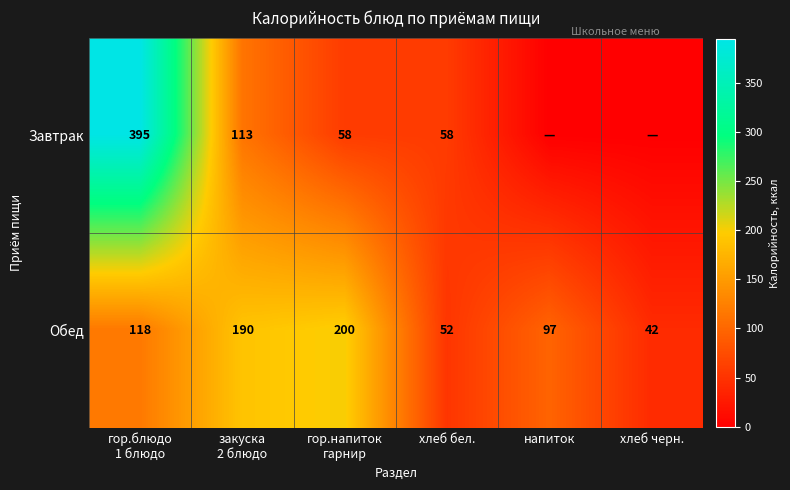

What is the difference between the Обед values at напиток and хлеб бел.?

45